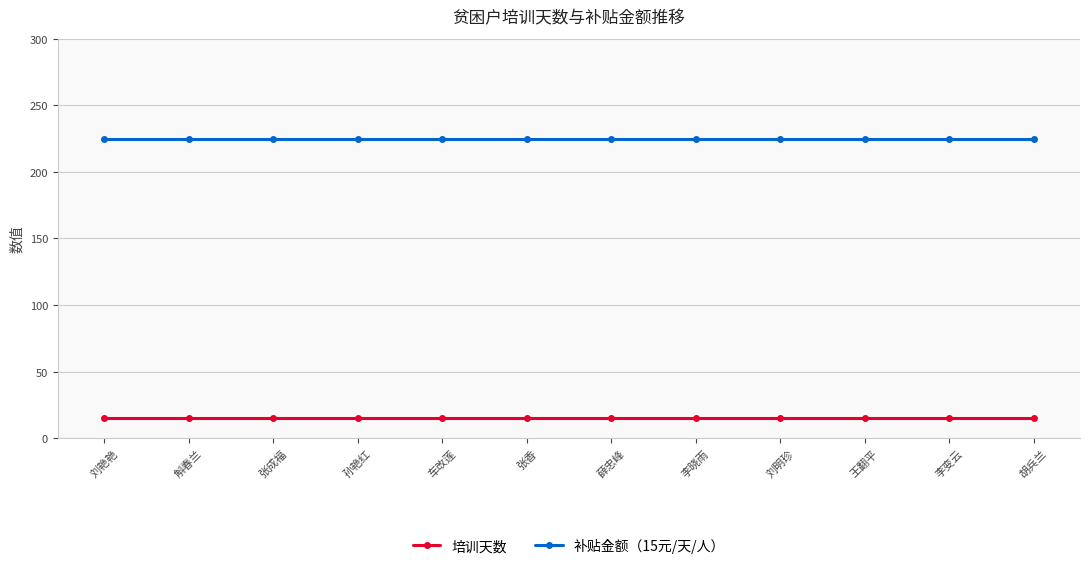

Is this an area chart (filled region under the line)?

No